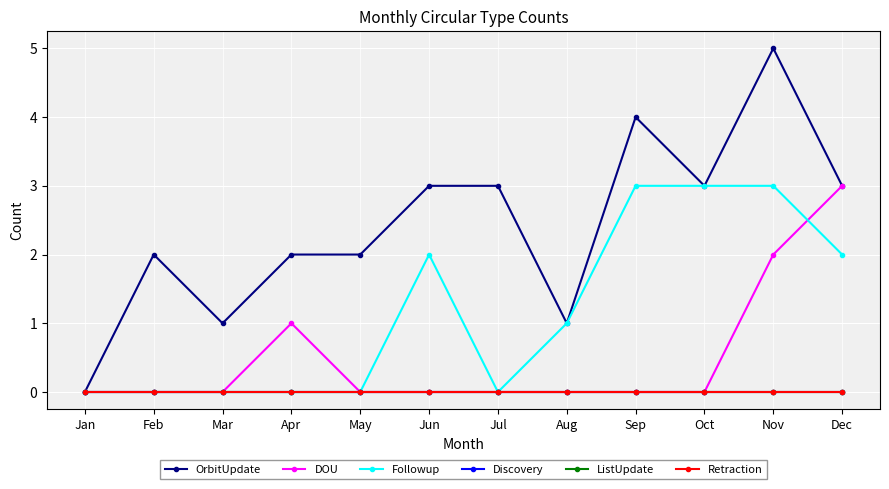

Reading right to left, list all the values displayed in this chart.

OrbitUpdate: Dec=3	Nov=5	Oct=3	Sep=4	Aug=1	Jul=3	Jun=3	May=2	Apr=2	Mar=1	Feb=2	Jan=0
DOU: Dec=3	Nov=2	Oct=0	Sep=0	Aug=0	Jul=0	Jun=0	May=0	Apr=1	Mar=0	Feb=0	Jan=0
Followup: Dec=2	Nov=3	Oct=3	Sep=3	Aug=1	Jul=0	Jun=2	May=0	Apr=0	Mar=0	Feb=0	Jan=0
Discovery: Dec=0	Nov=0	Oct=0	Sep=0	Aug=0	Jul=0	Jun=0	May=0	Apr=0	Mar=0	Feb=0	Jan=0
ListUpdate: Dec=0	Nov=0	Oct=0	Sep=0	Aug=0	Jul=0	Jun=0	May=0	Apr=0	Mar=0	Feb=0	Jan=0
Retraction: Dec=0	Nov=0	Oct=0	Sep=0	Aug=0	Jul=0	Jun=0	May=0	Apr=0	Mar=0	Feb=0	Jan=0